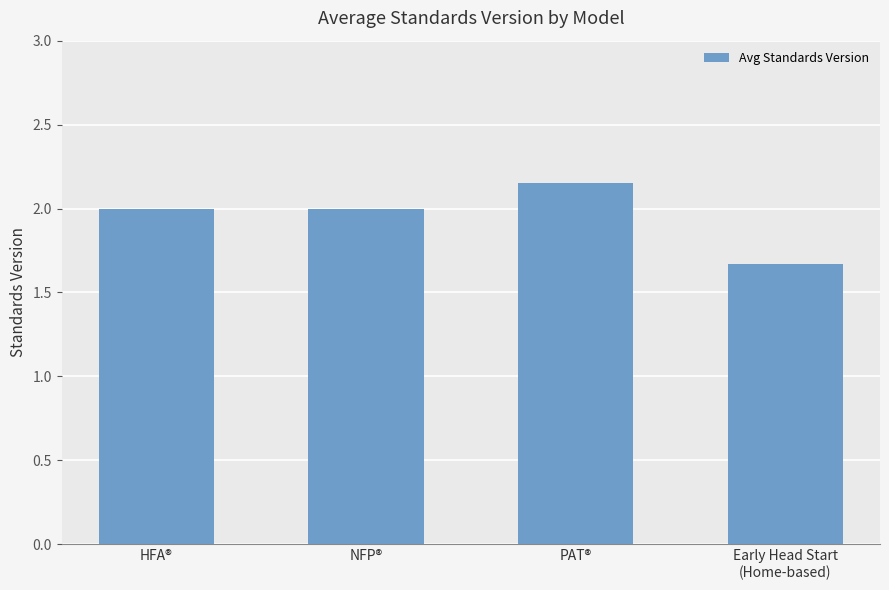

What is the sum of all values?

7.8